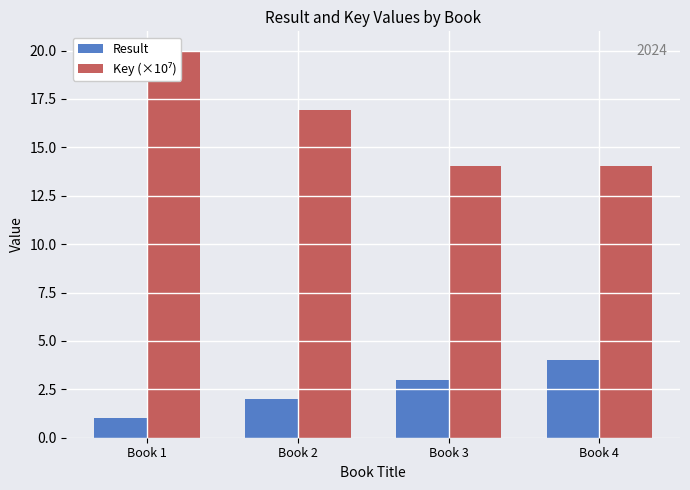

Which series changed the most between Book 1 and Book 3?

Key (×10⁷)